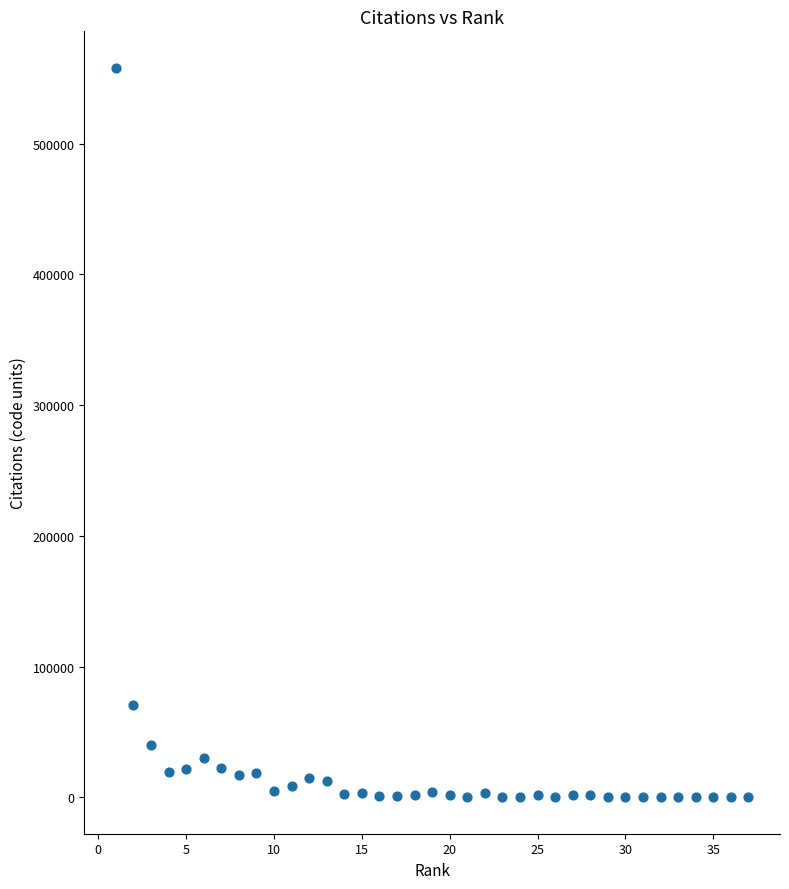

What is the range of X values (max minus min)?

36